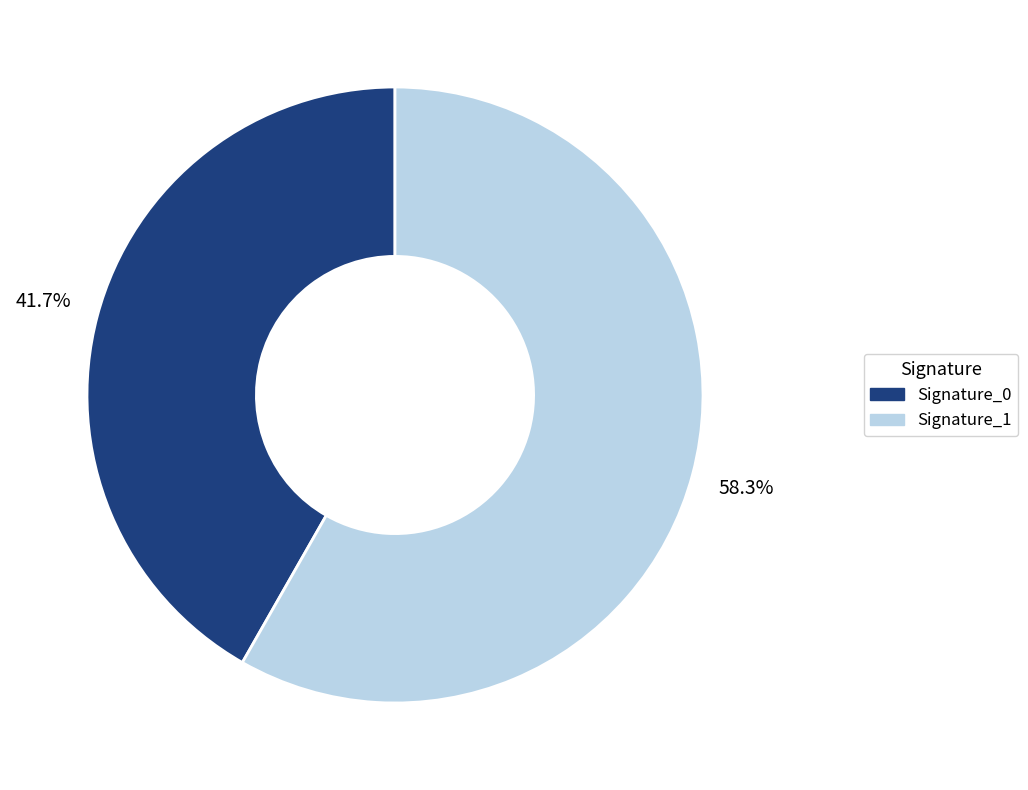

Is there any slice that represents more than half of the pie?

Yes